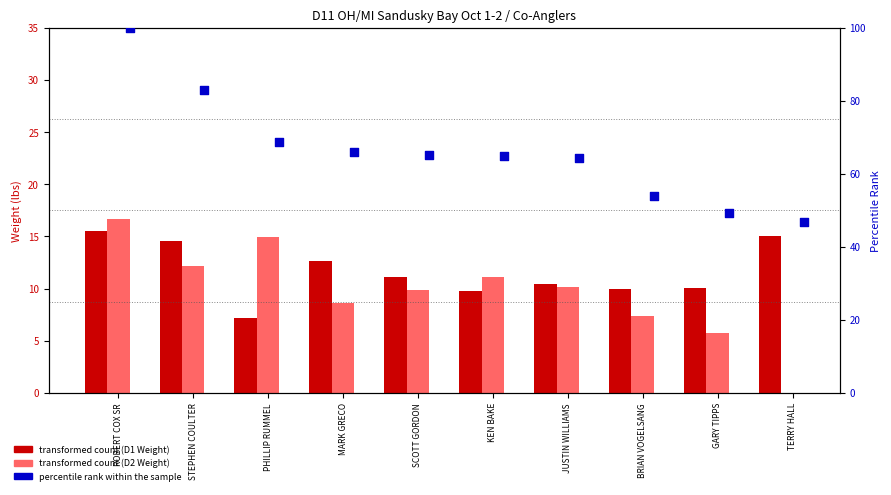

Which series contains the lowest Y value?

D2 Total Weight